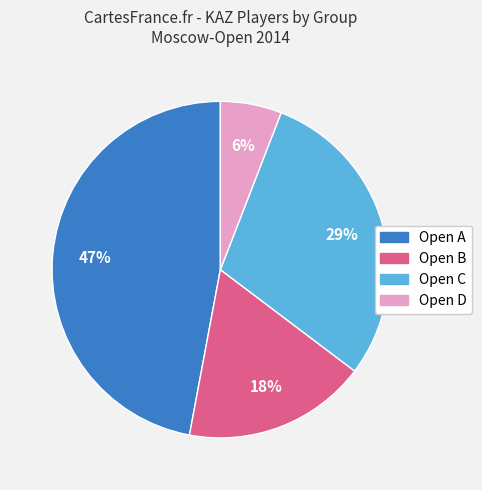

Which slice is the smallest?

Open D